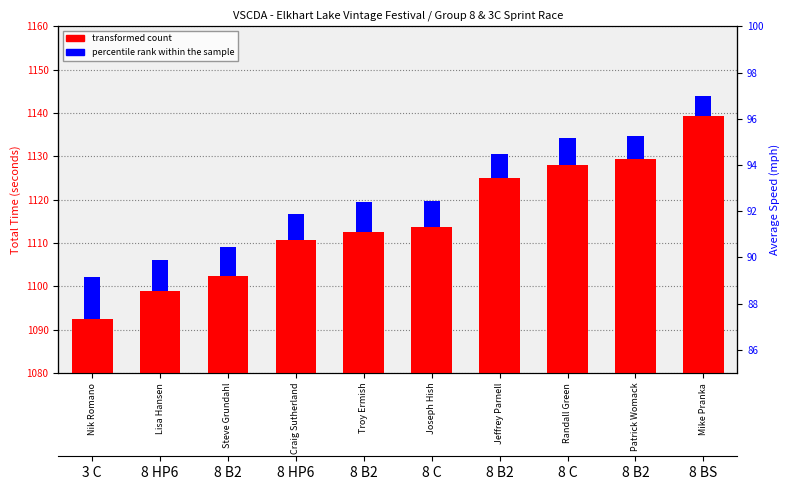

At which category does the chart reach its peak across all series?

Mike Pranka